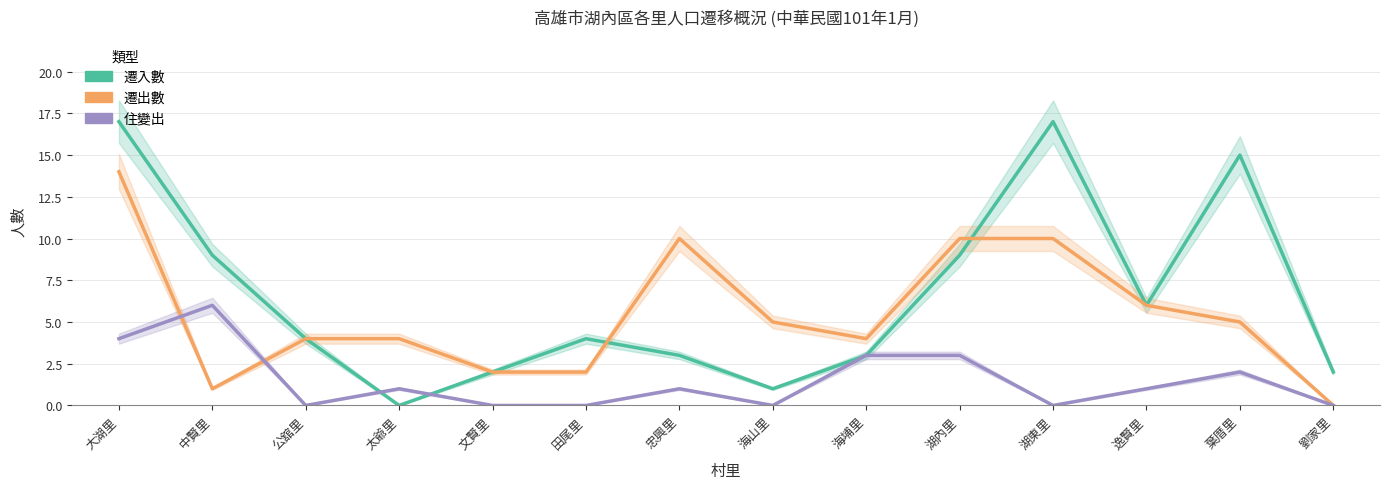

What is the label of the 8th point from the right?

忠興里